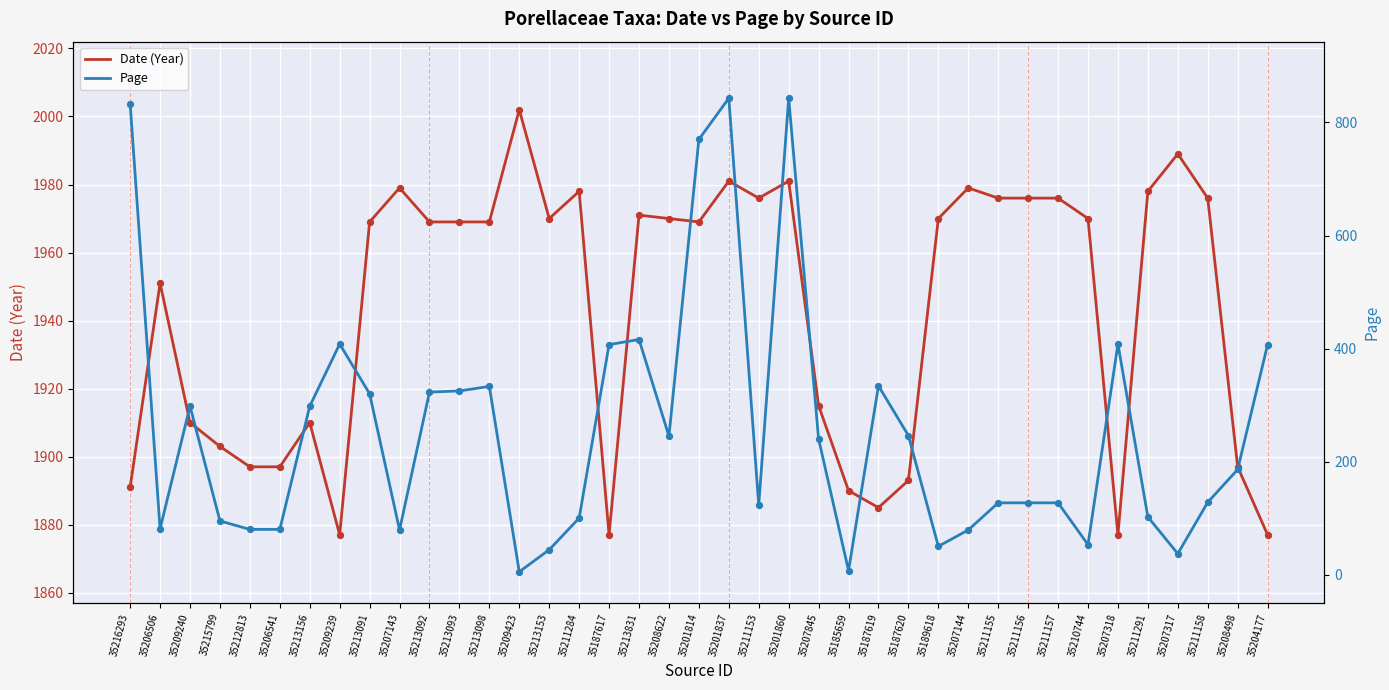

Which series has the largest Y range (max minus min)?

Page